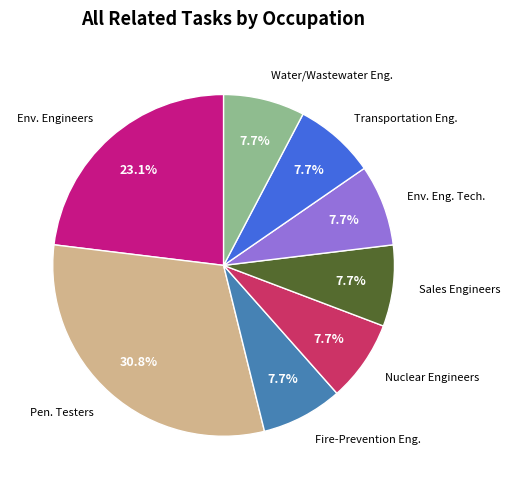

What percentage is NOT represented by Sales Engineers?

92.3%